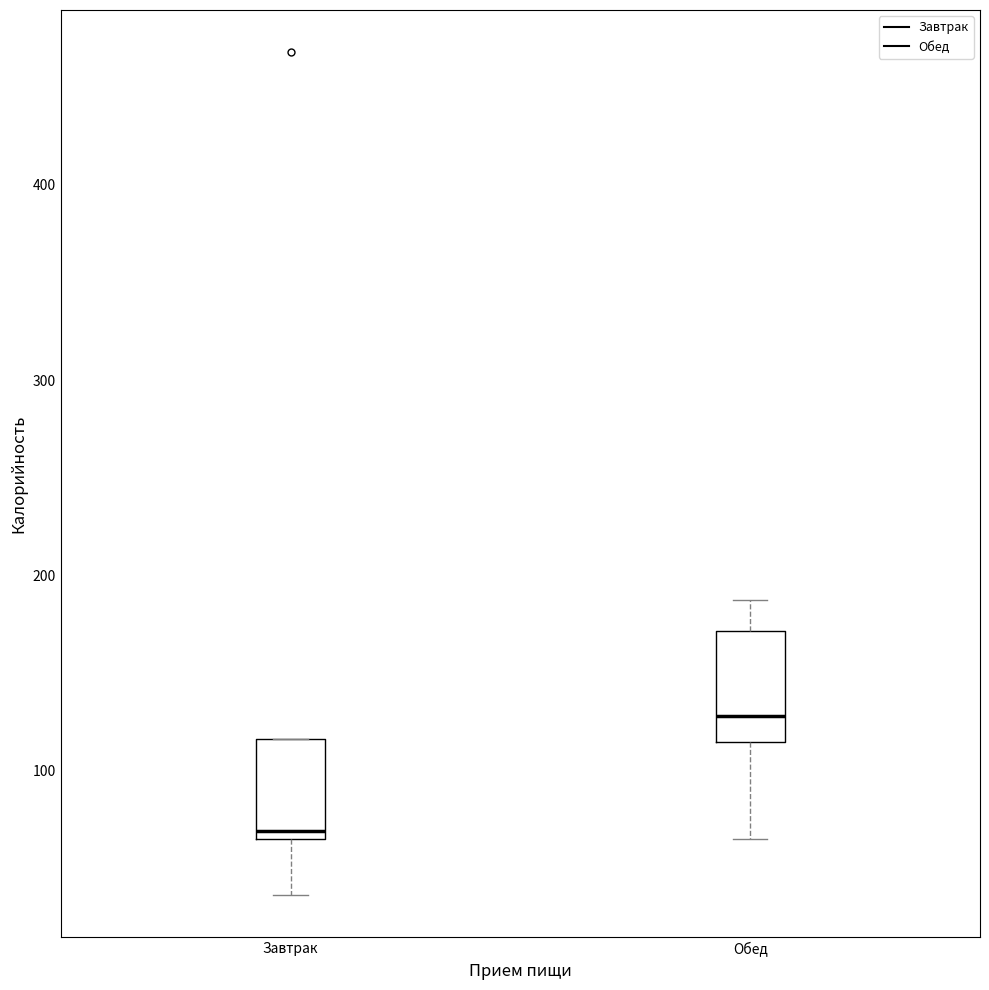

Reading left to right, transcribe this box plot: for each box, give where its median line is, the range the box spans, and where its two whiskers end, as read against the y-axis. The values are not printed on the chart, so give them approximately, as read against the axis.

Завтрак: median 70, box 60 to 120, whiskers 40 to 120
Обед: median 130, box 110 to 170, whiskers 60 to 190